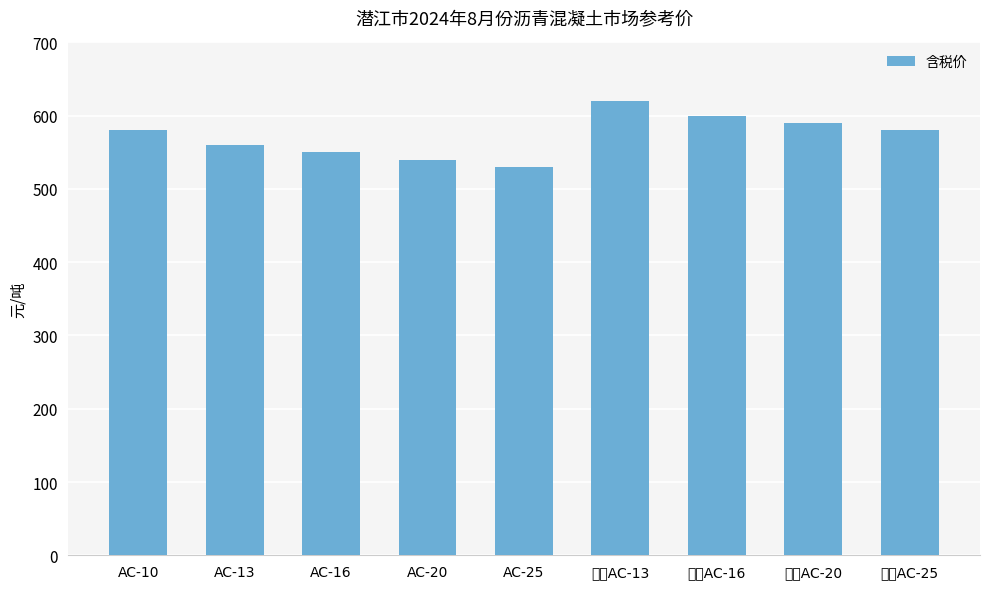

What is the minimum value shown in the chart?

530